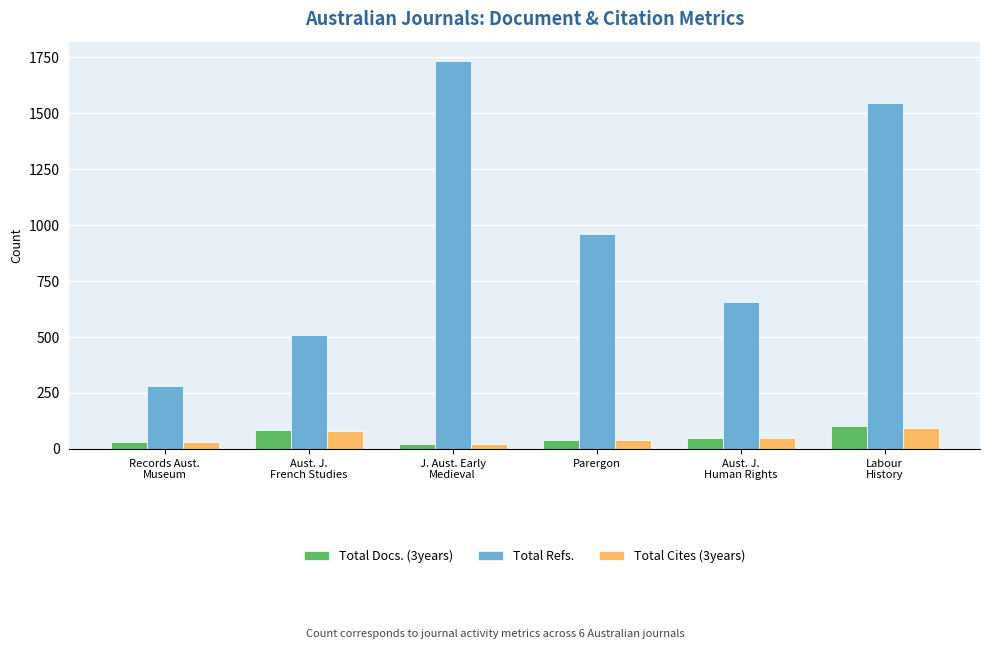

What is the total value across all series at J. Aust. Early
Medieval?

1780